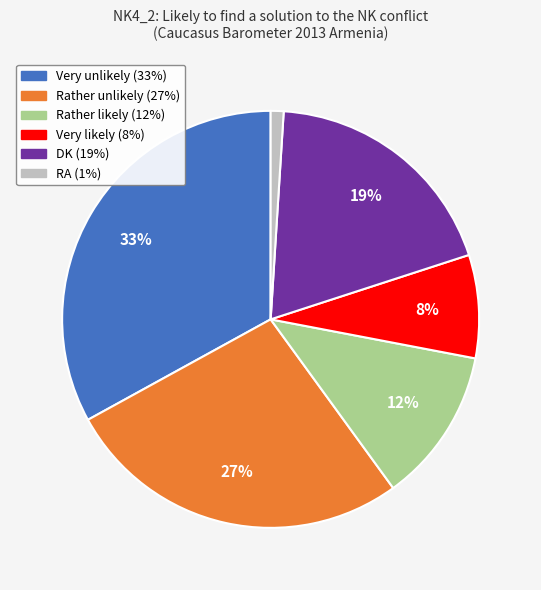

How many segments does this pie chart have?

6